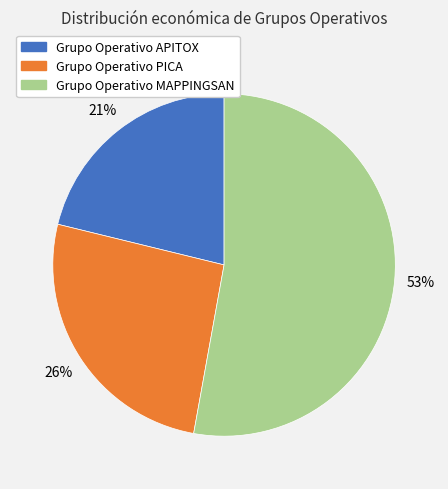

Do Grupo Operativo MAPPINGSAN and Grupo Operativo PICA together represent more than half of the pie?

Yes